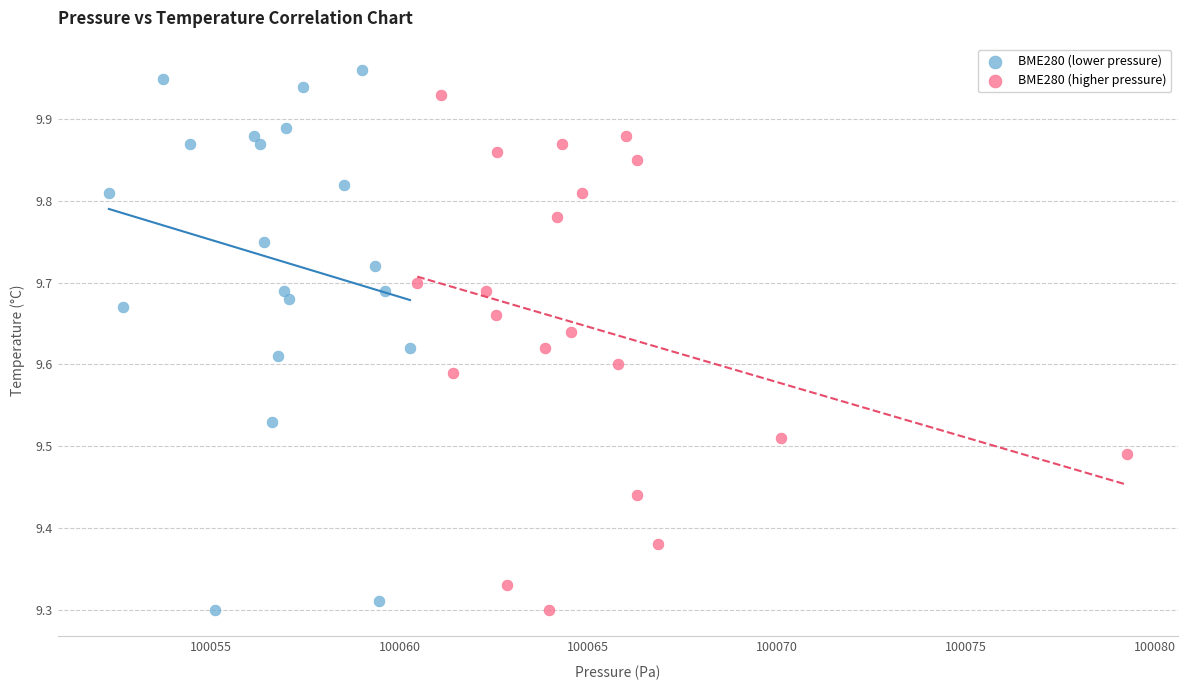

Which series contains the highest Y value?

BME280 (lower pressure)